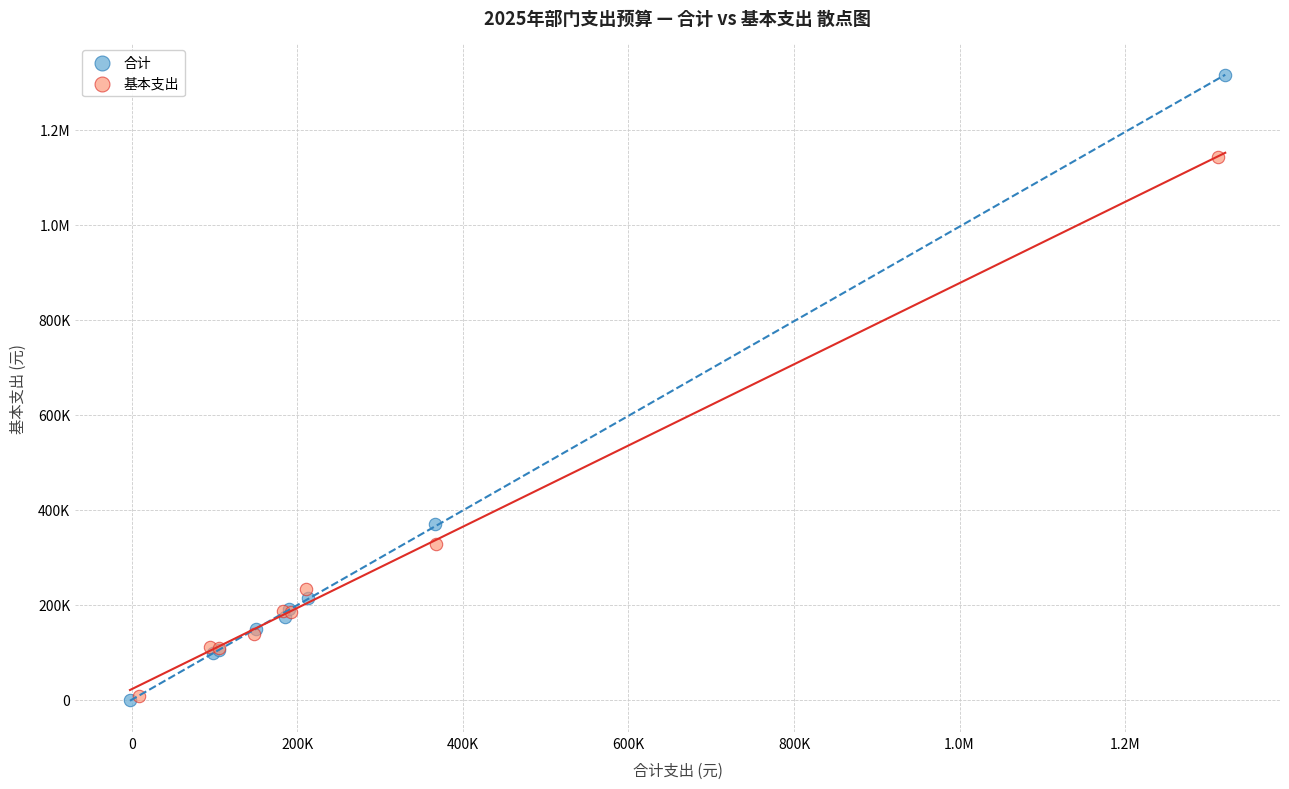

What are all the series names shown in the legend?

合计, 基本支出